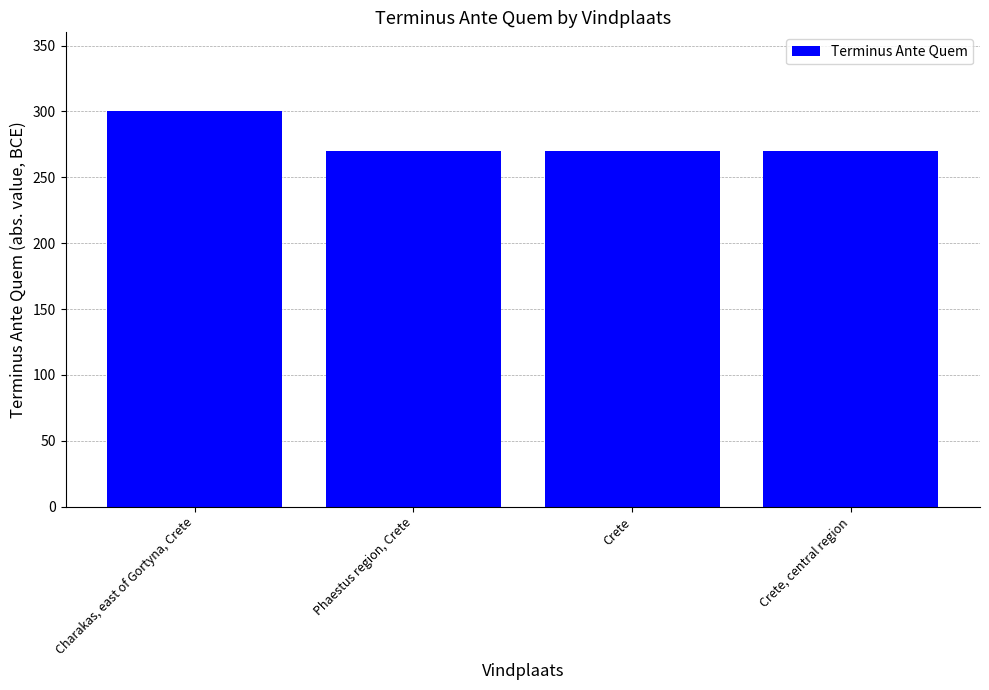

Count the number of categories in the chart.

4